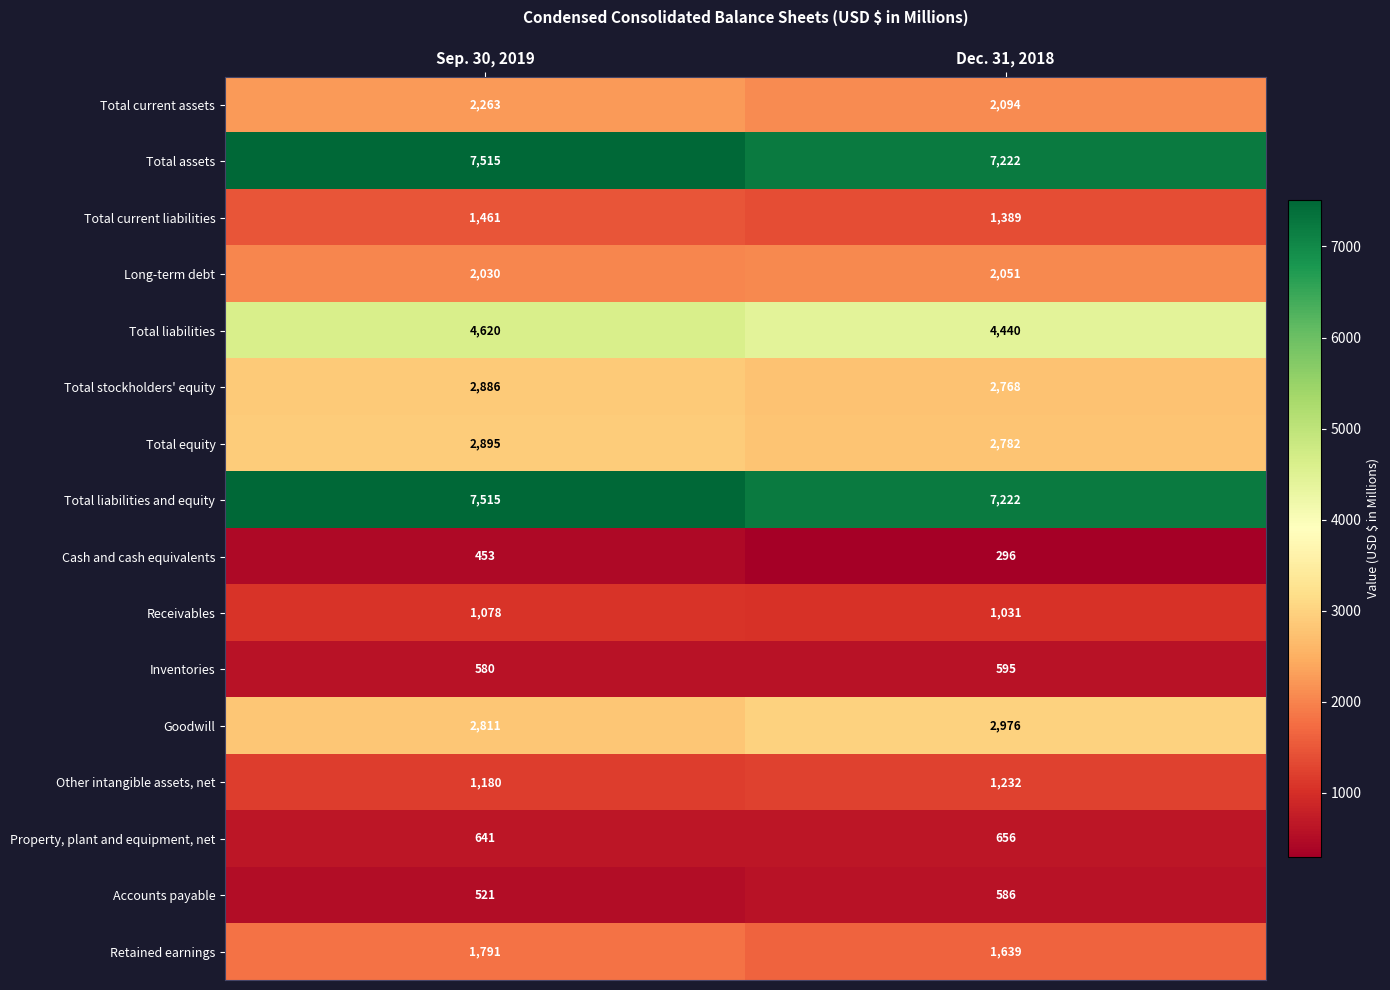

What is the sum of the Total equity values at Dec. 31, 2018 and Sep. 30, 2019?

5677